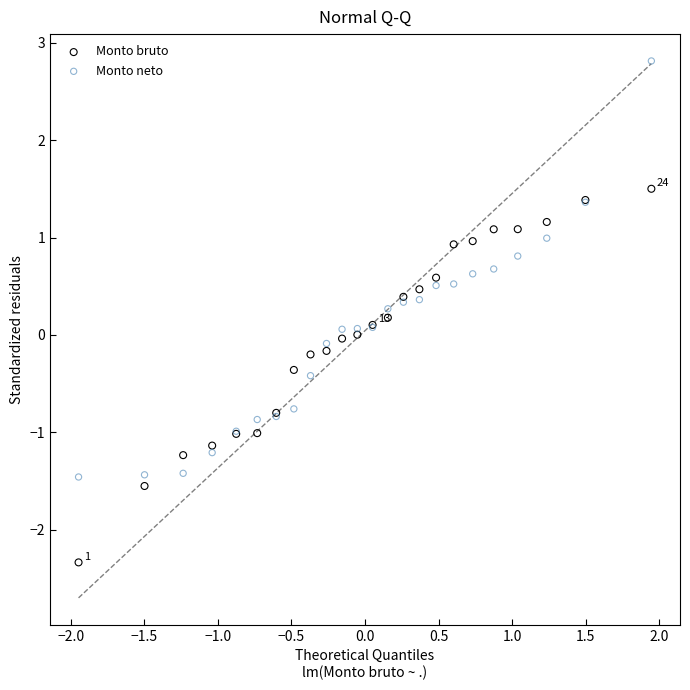

Which series contains the highest Y value?

Monto neto